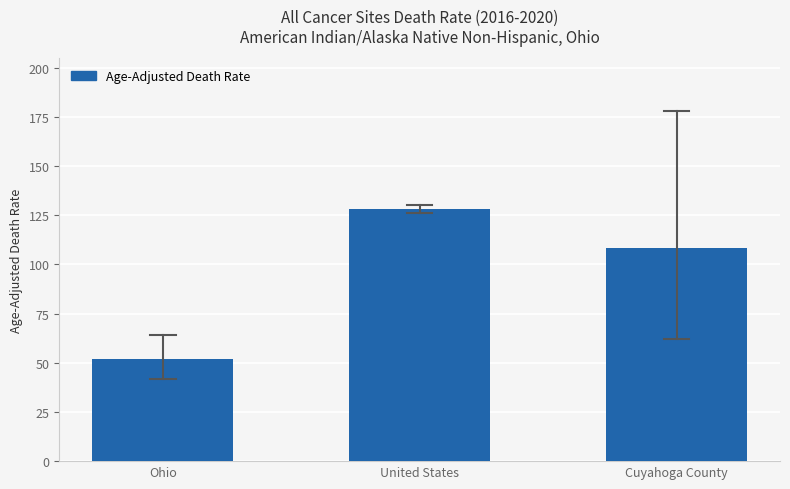

What is the smallest value displayed?

52.0